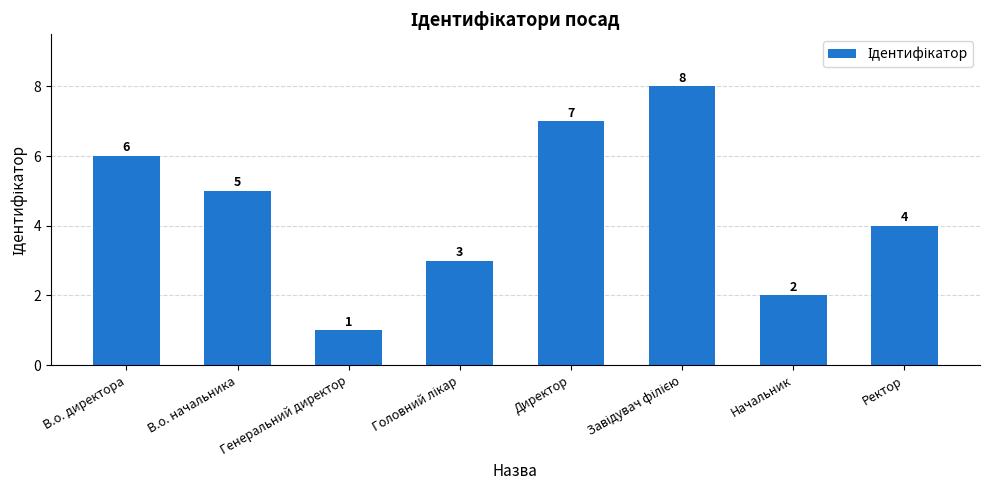

What position from the right is Начальник?

2